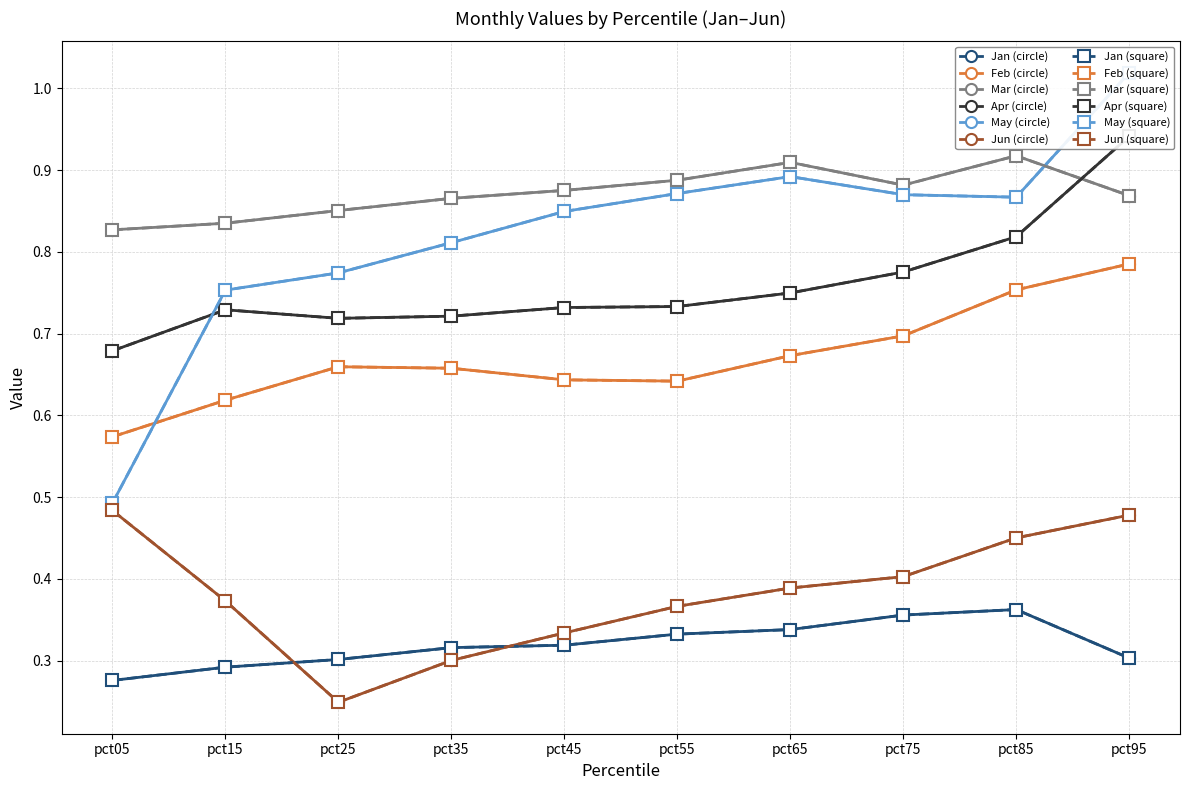

What is the value of the Mar point at the 1st from the left?

0.8